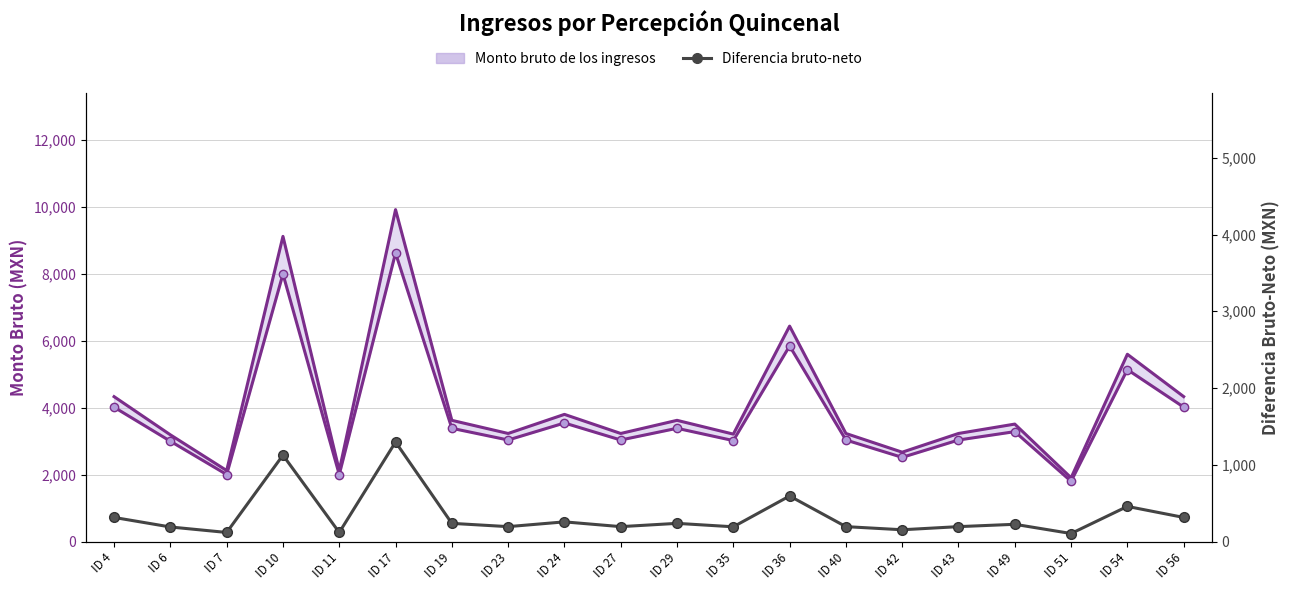

The chart shows a value of 257.5 at ID 24. True or false?

True